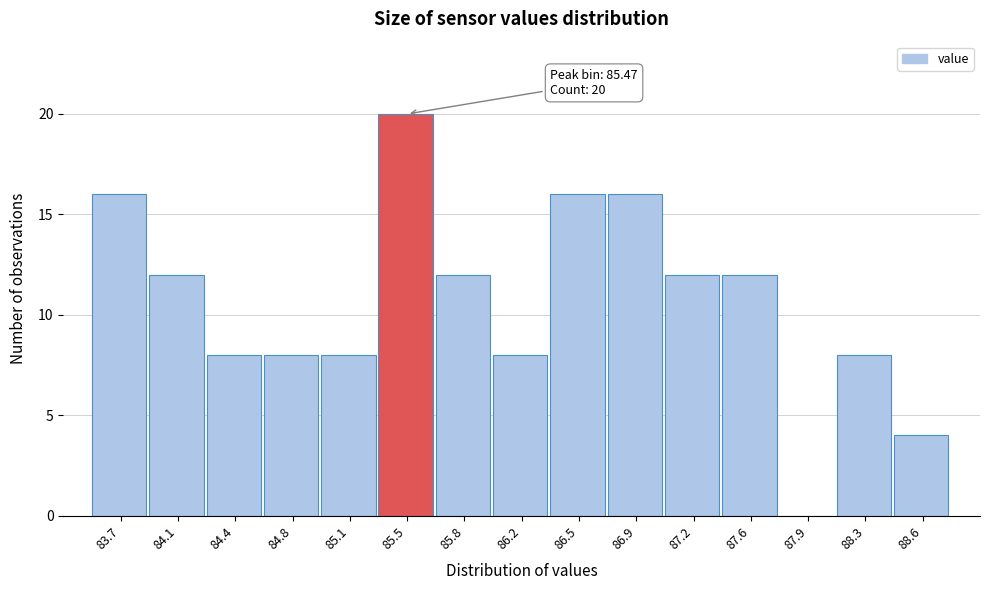

Which range on the x-axis has the tallest bar?

85.30 to 85.65